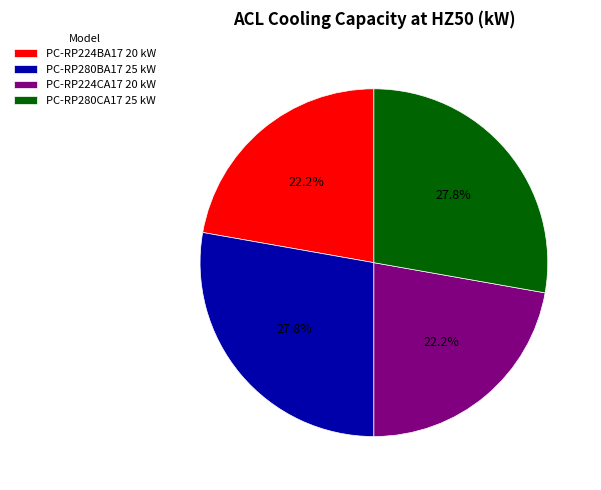

What is the ratio of the value at PC-RP224BA17 20 kW to the value at PC-RP280CA17 25 kW?

0.8